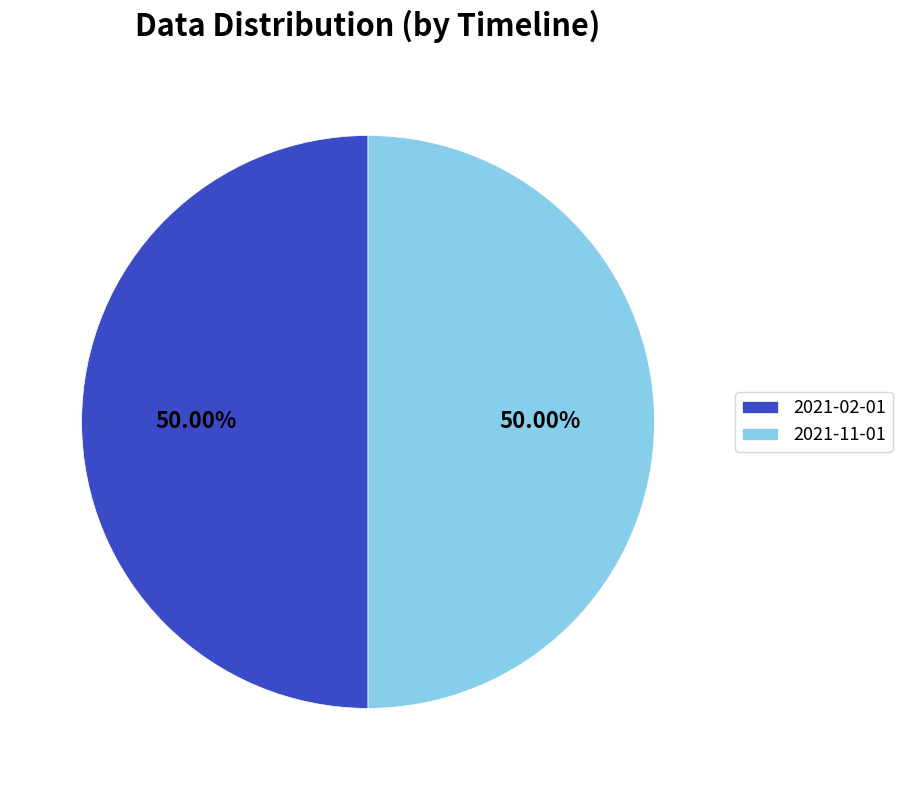

To the nearest percent, what is the average slice percentage?

50%